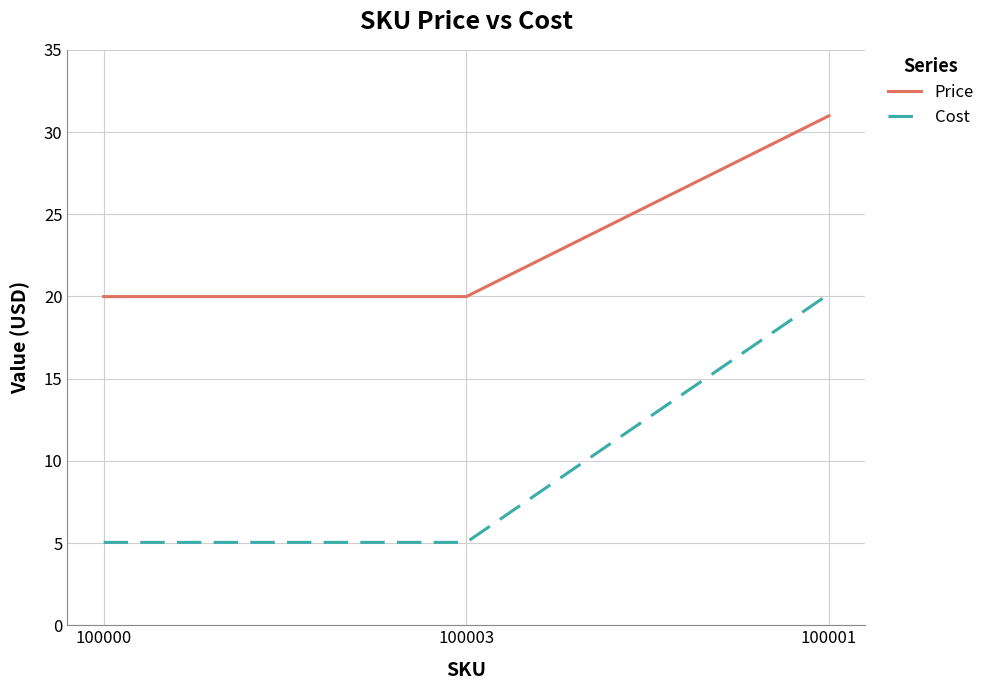

What is the approximate value of Cost at 100000?

5.0